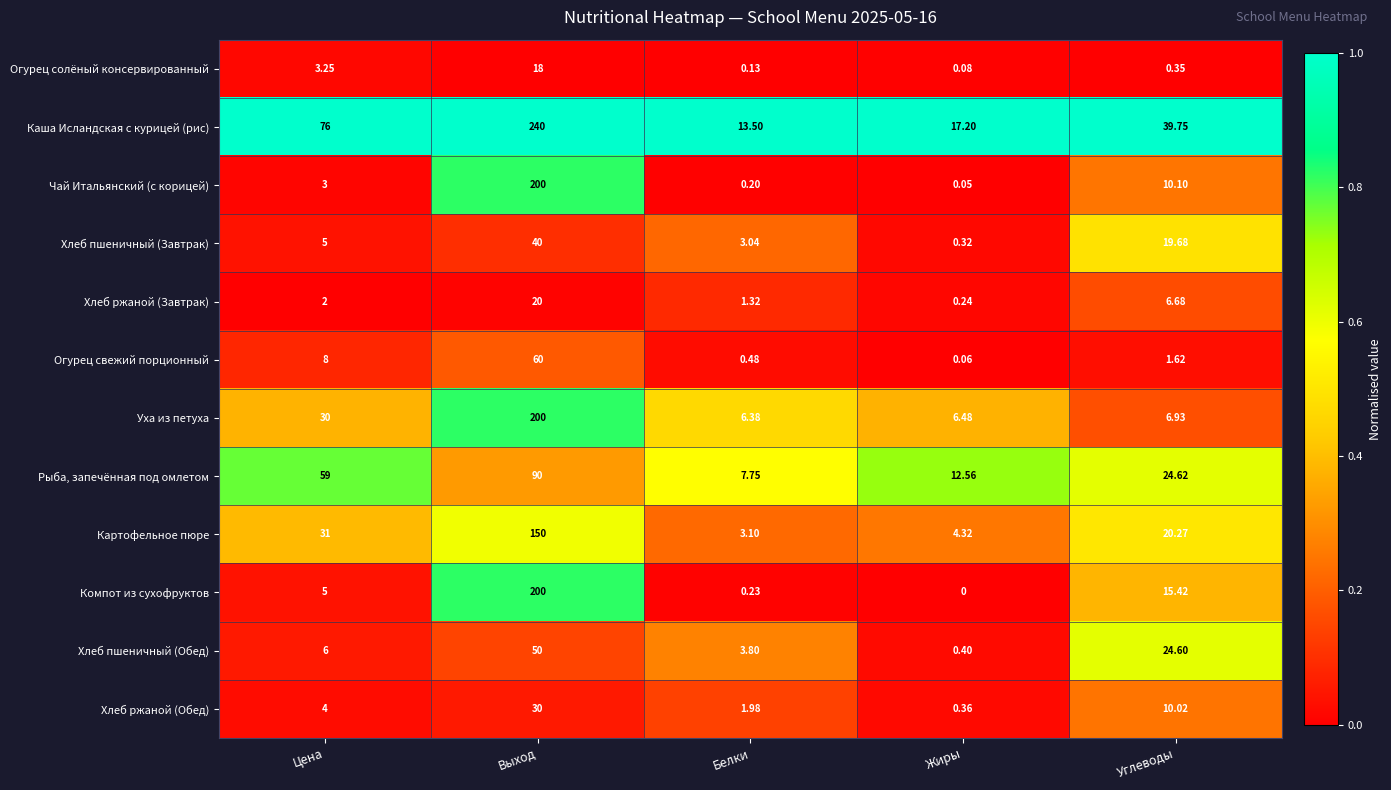

Count the number of data series in this chart.

12